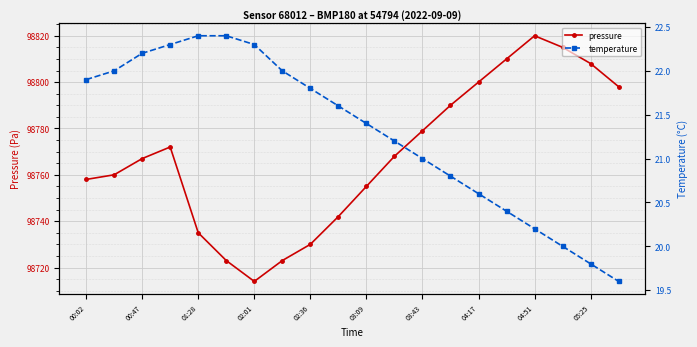

The value of pressure at 02:36 is 98730. True or false?

True